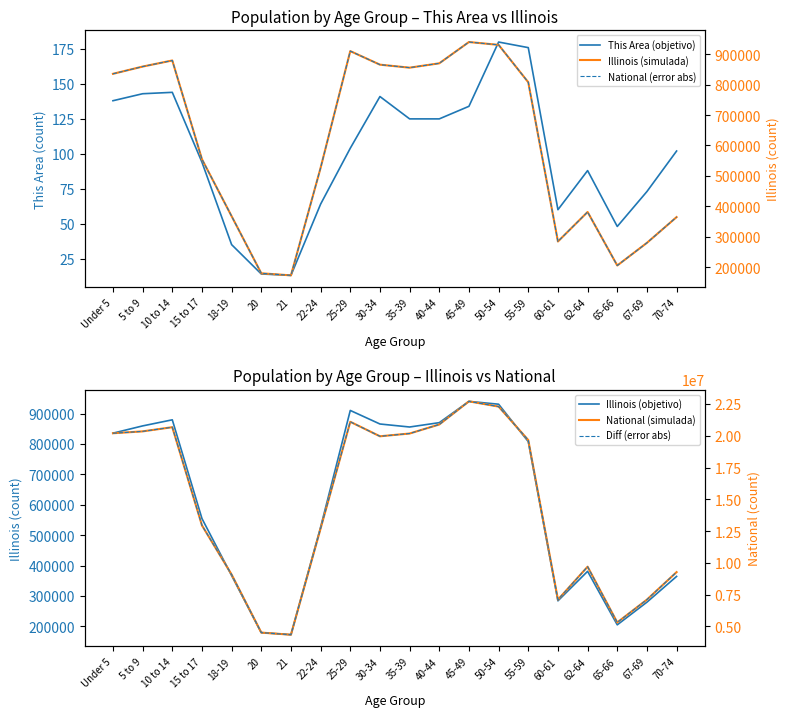

Is the value of Illinois (simulada) at 60-61 greater than the value of National (error abs) at 15 to 17?

No